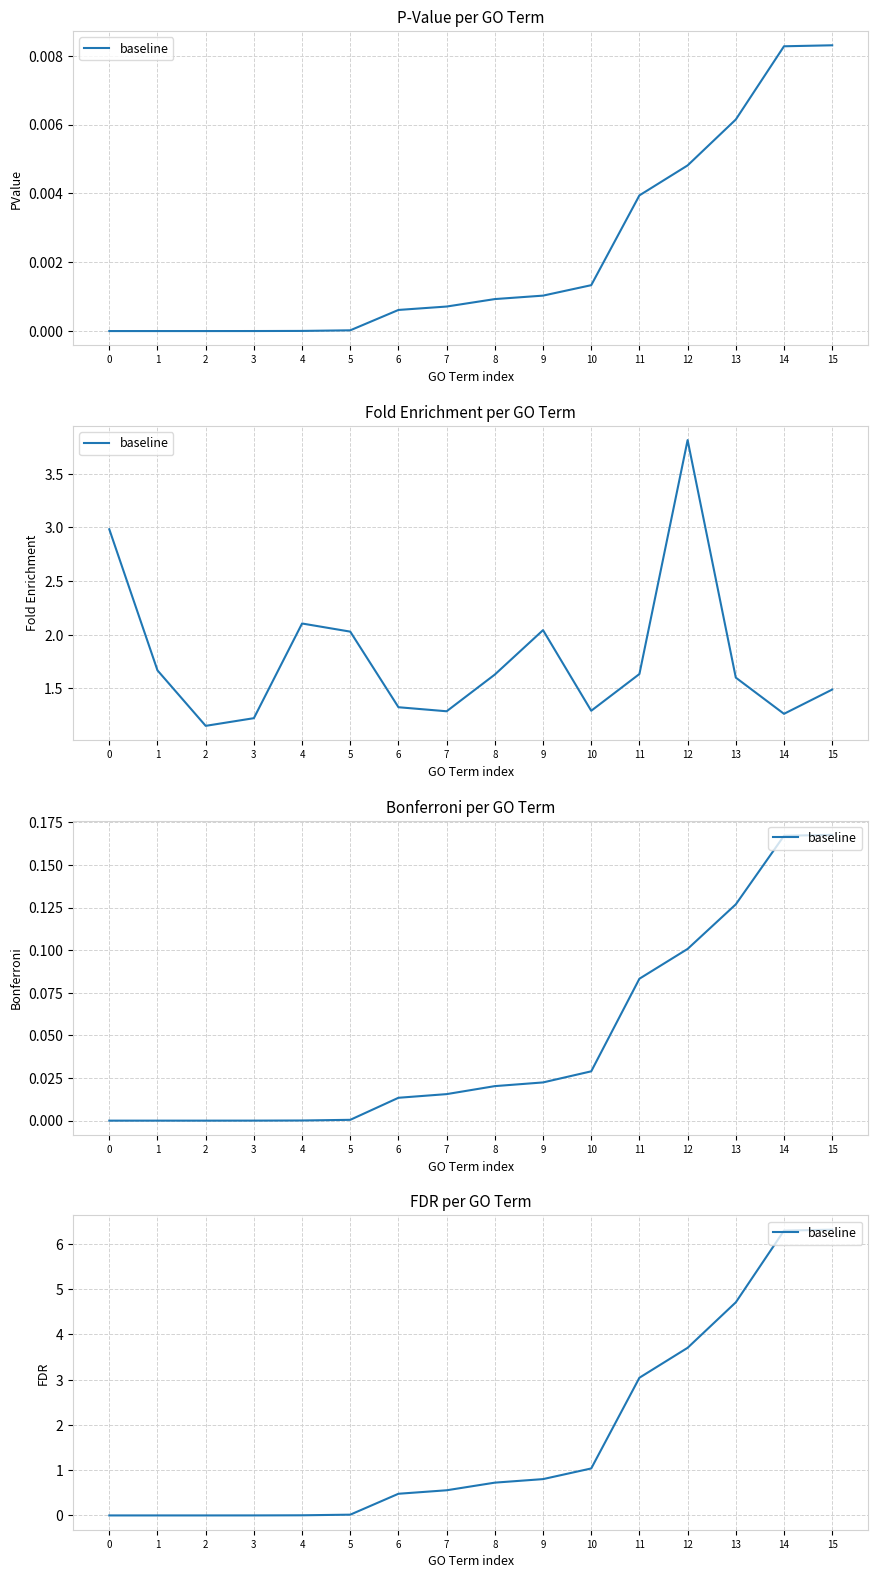

What is the difference between the second highest and second lowest values?

6.3